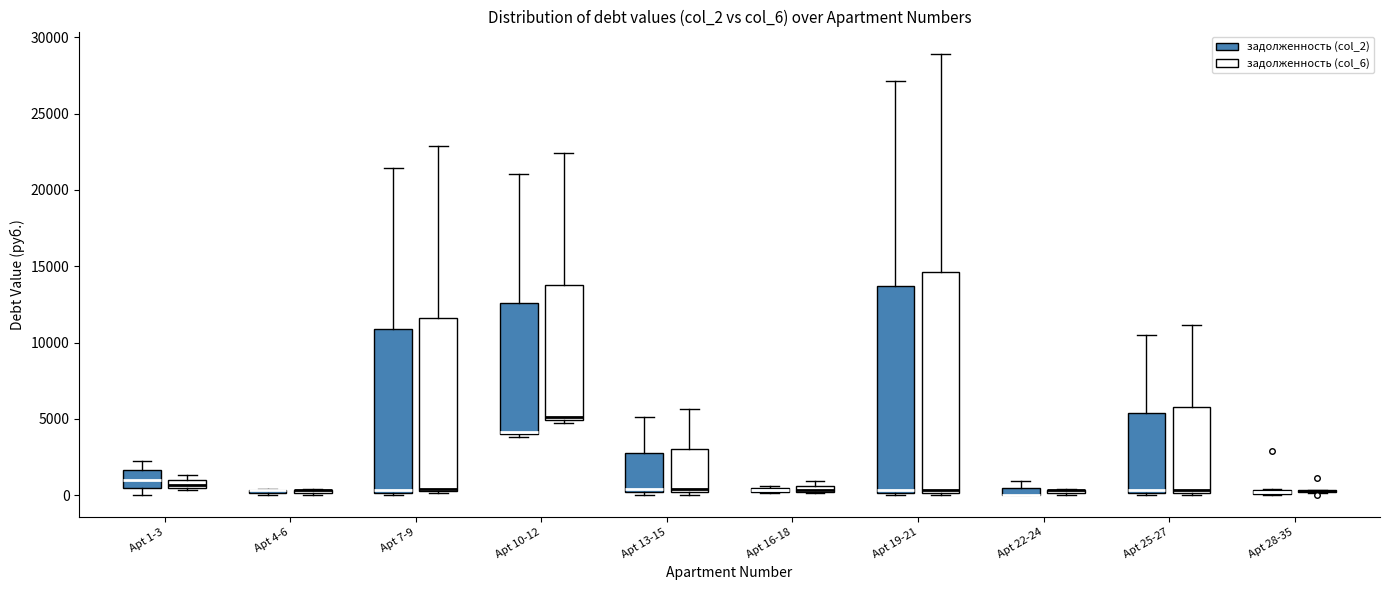

Where is the upper edge of the box for Apt 28-35 (задолженность (col_2)) on the y-axis? The values are not printed on the chart, so give them approximately, as read against the axis.

500